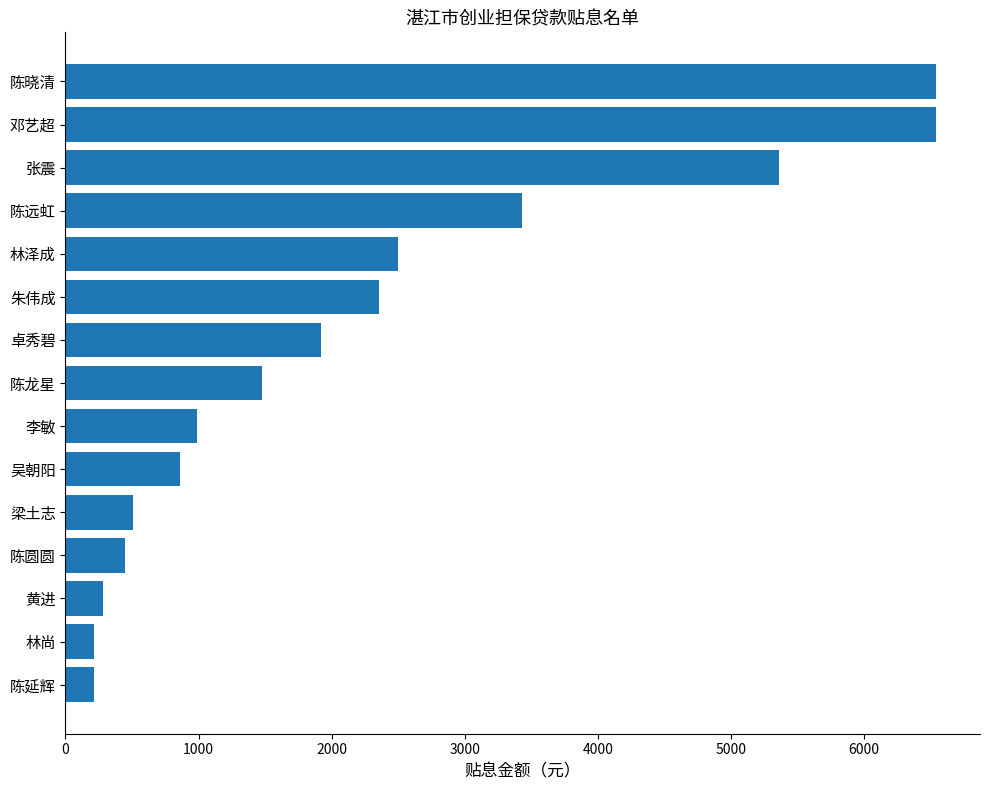

What is the value of the 4th bar from the top?

3432.3